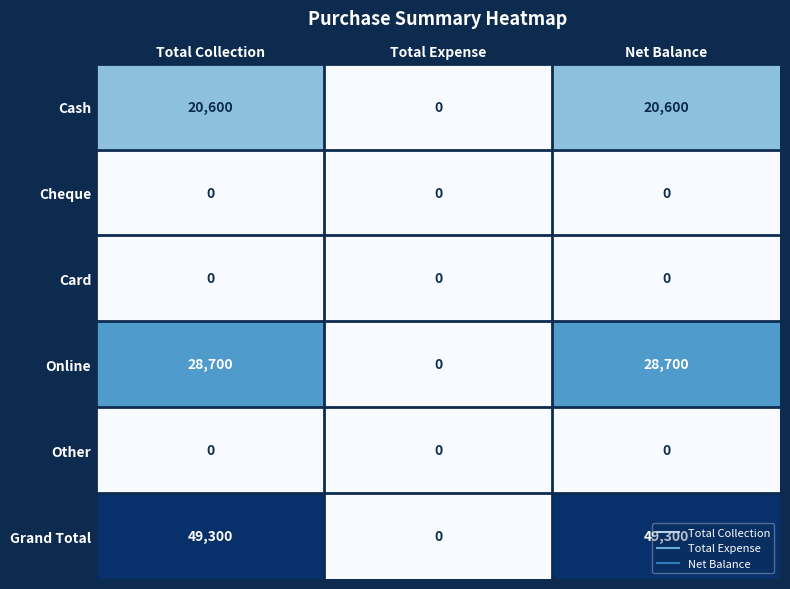

Which series changed the most between Total Expense and Net Balance?

Grand Total